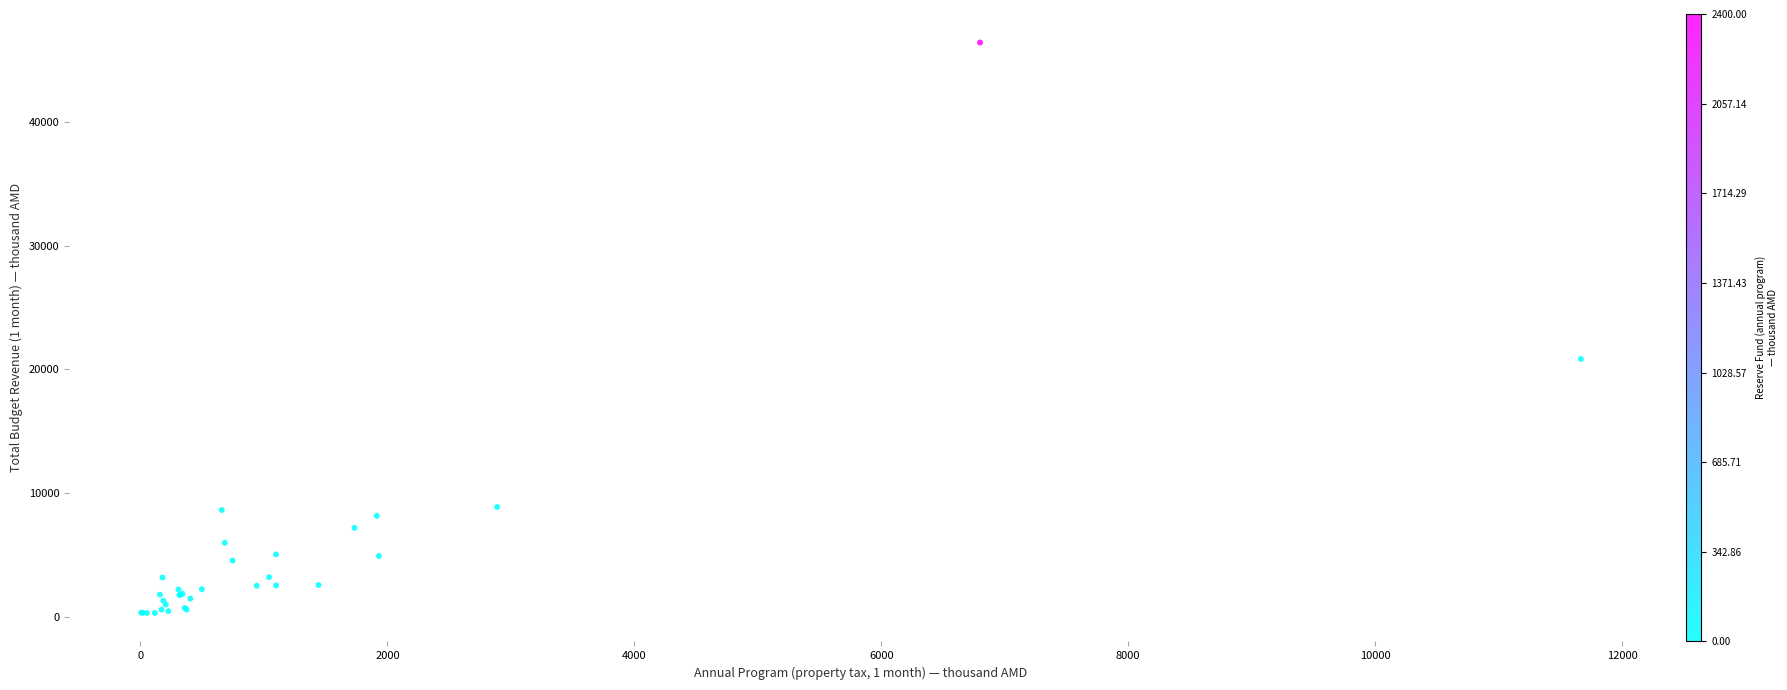

What Y value in the scatter plot is closest to 23374?

20843.4